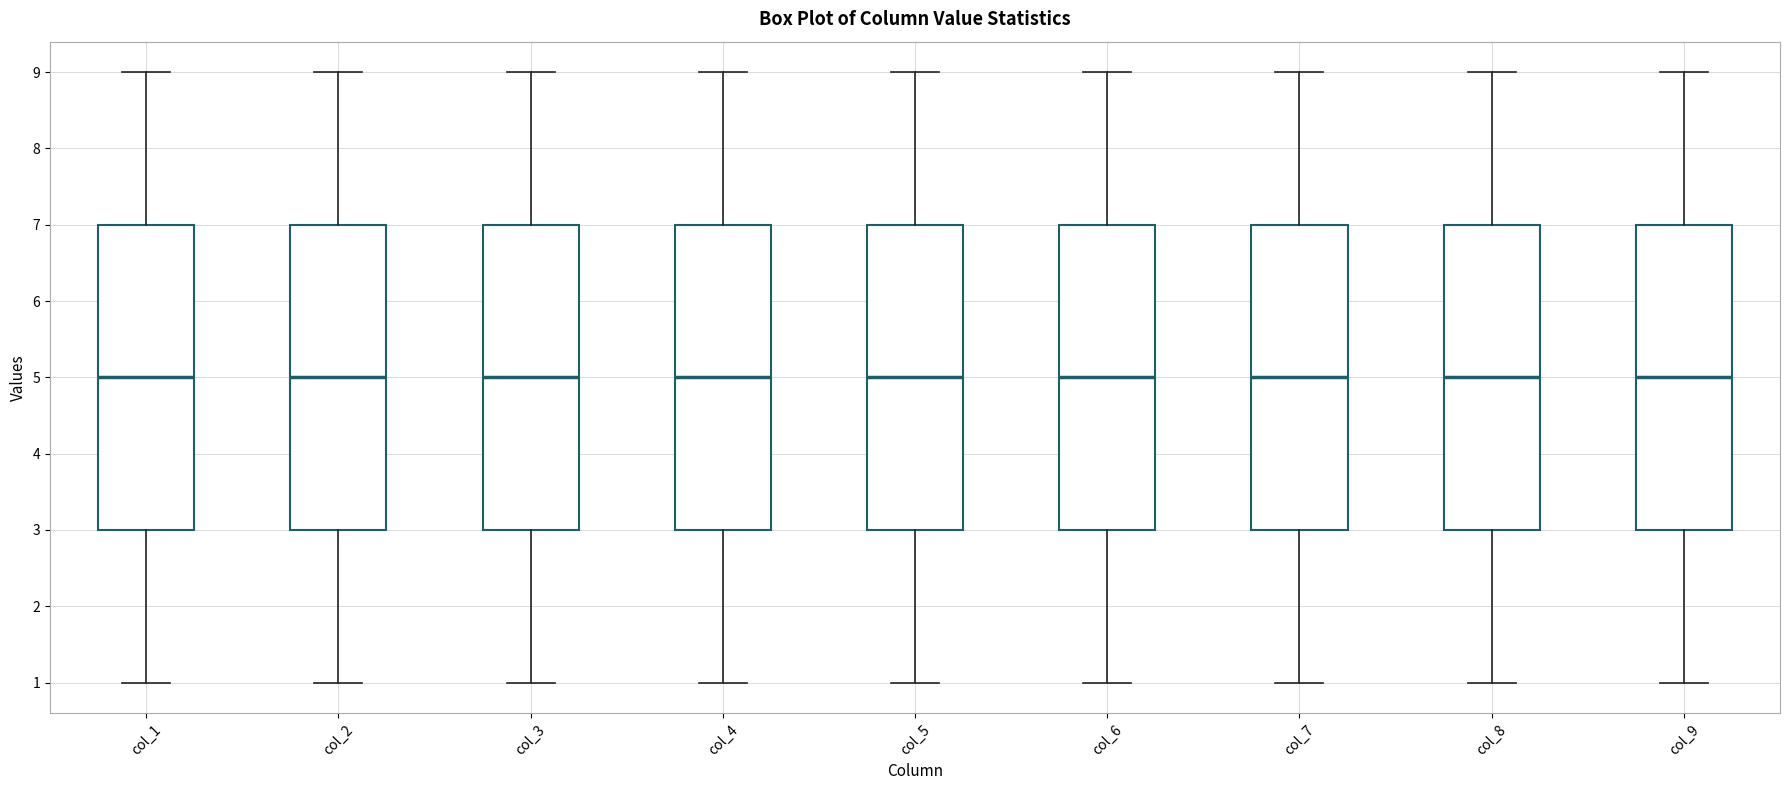

Where does the upper whisker of the box for col_2 end on the y-axis? The values are not printed on the chart, so give them approximately, as read against the axis.

9